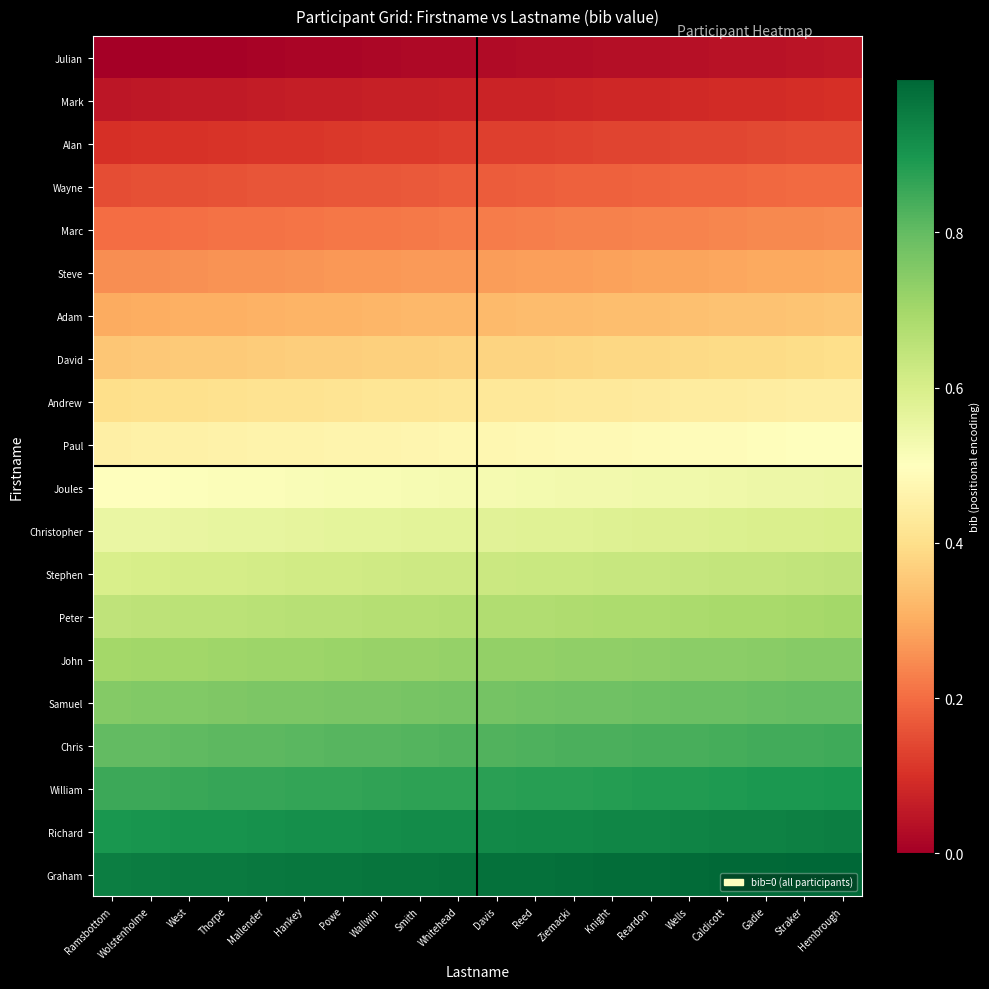

At how many categories does at least one series exceed 0?

20